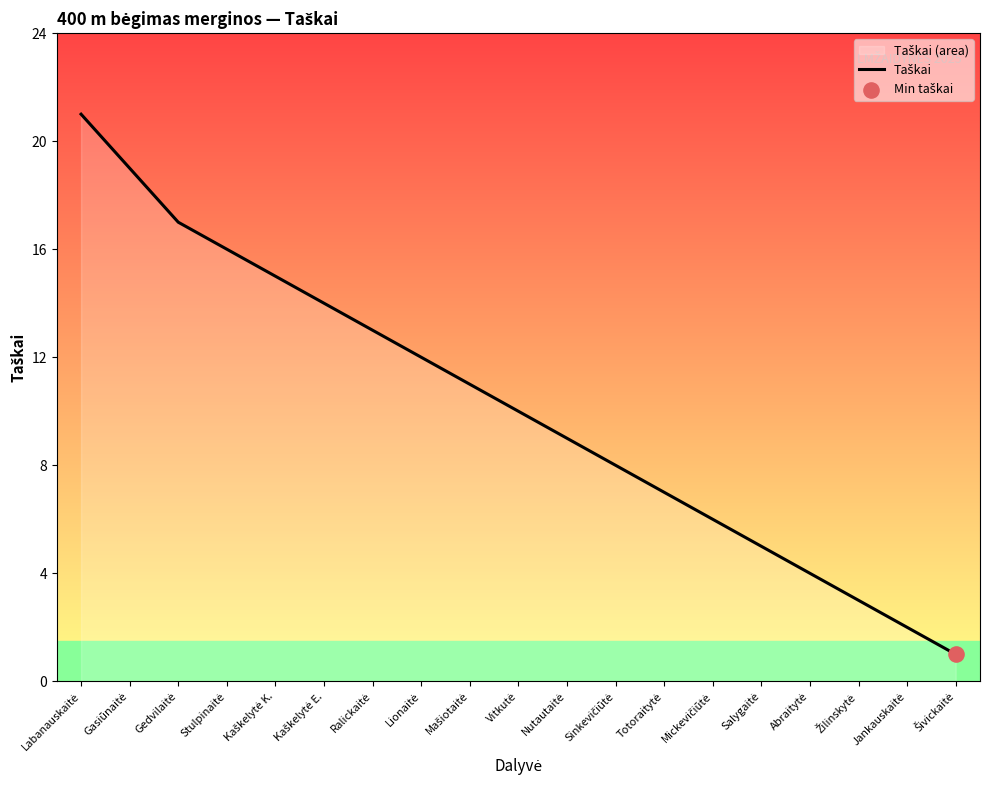

What is the ratio of the value at Totoraitytė to the value at Stulpinaitė?

0.4